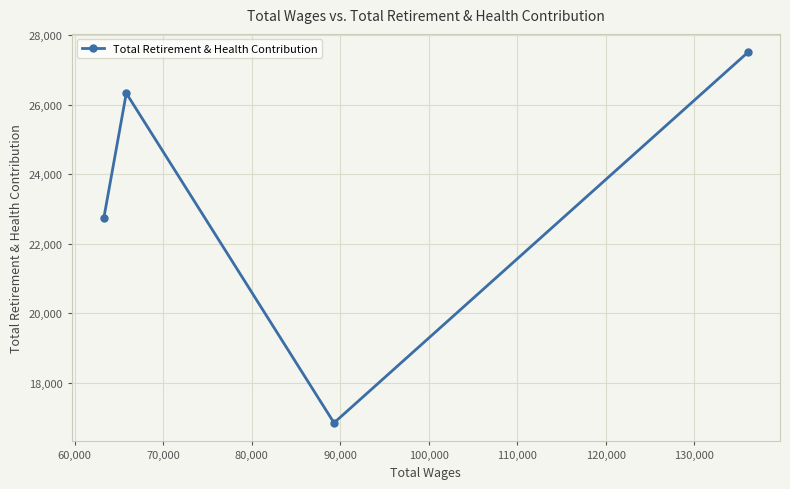

What is the value of the 2nd point from the left?

26337.2